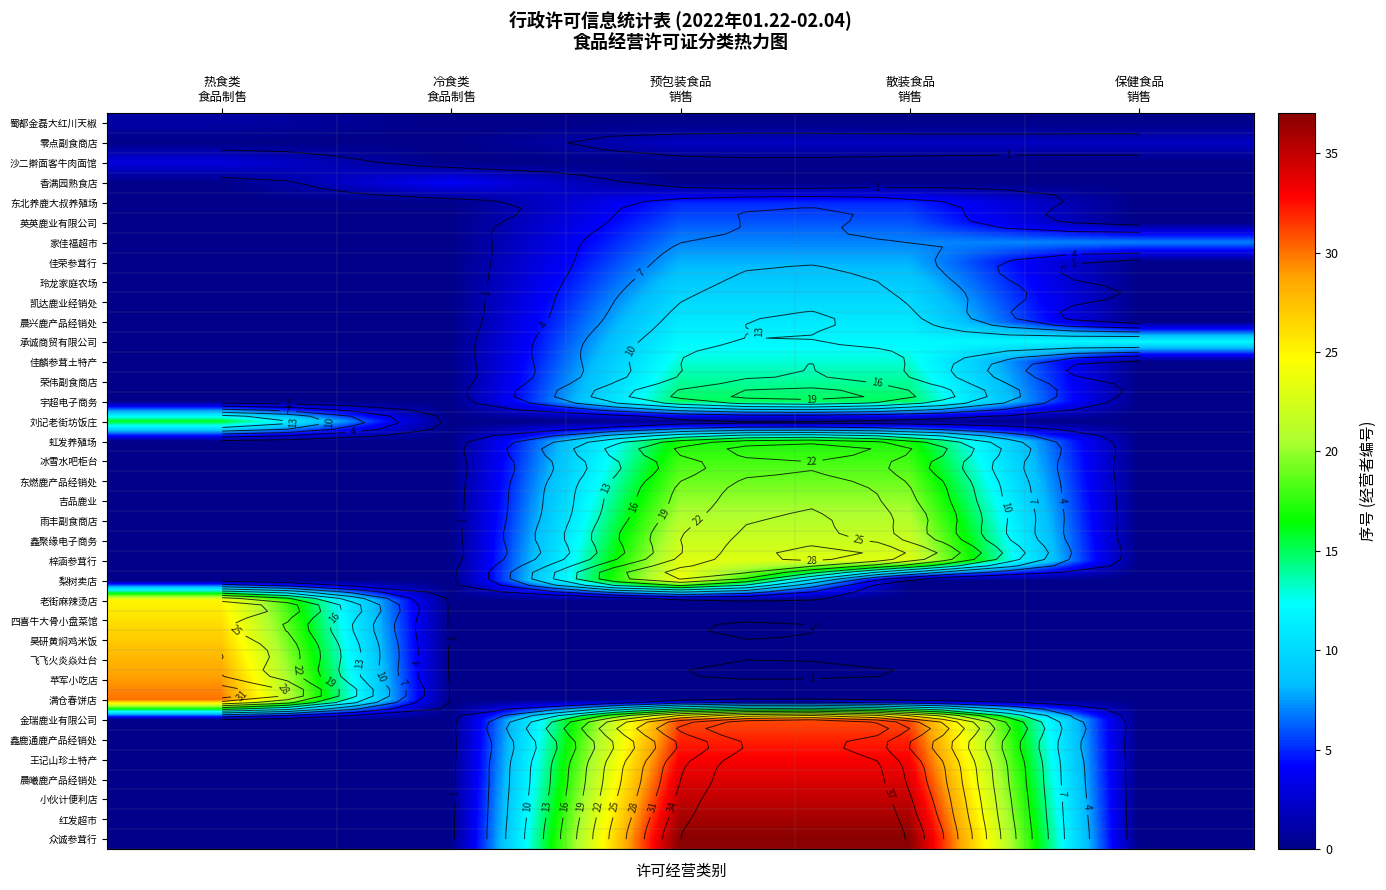

How many data points in 晨兴鹿产品经销处 are above 0?

2